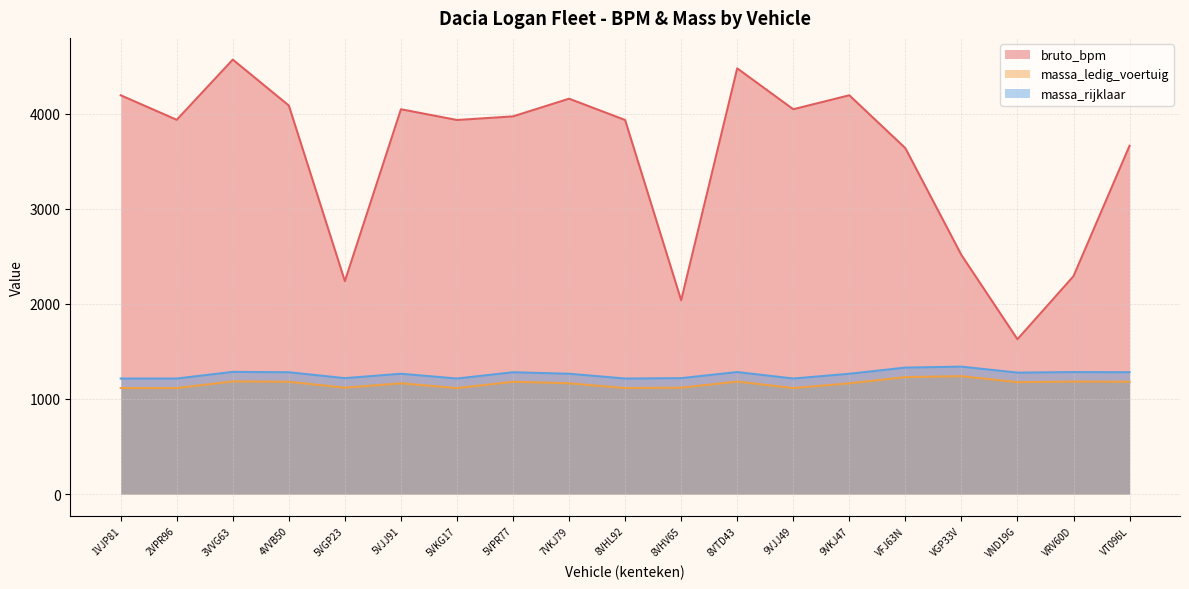

The bruto_bpm series shows 3933 at 8VHL92. True or false?

True